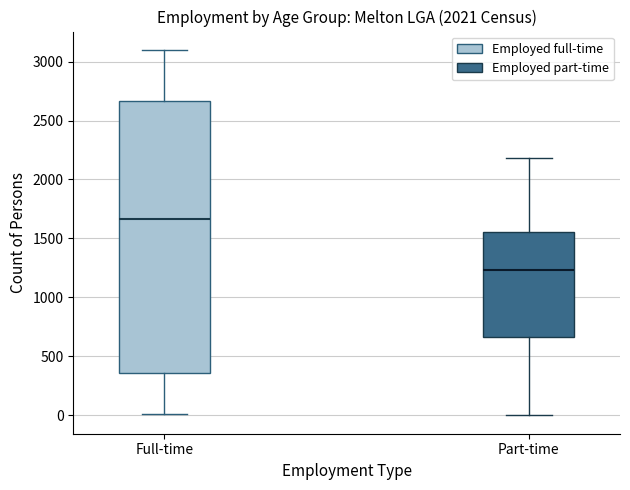

Which box's median line is the lowest?

Part-time